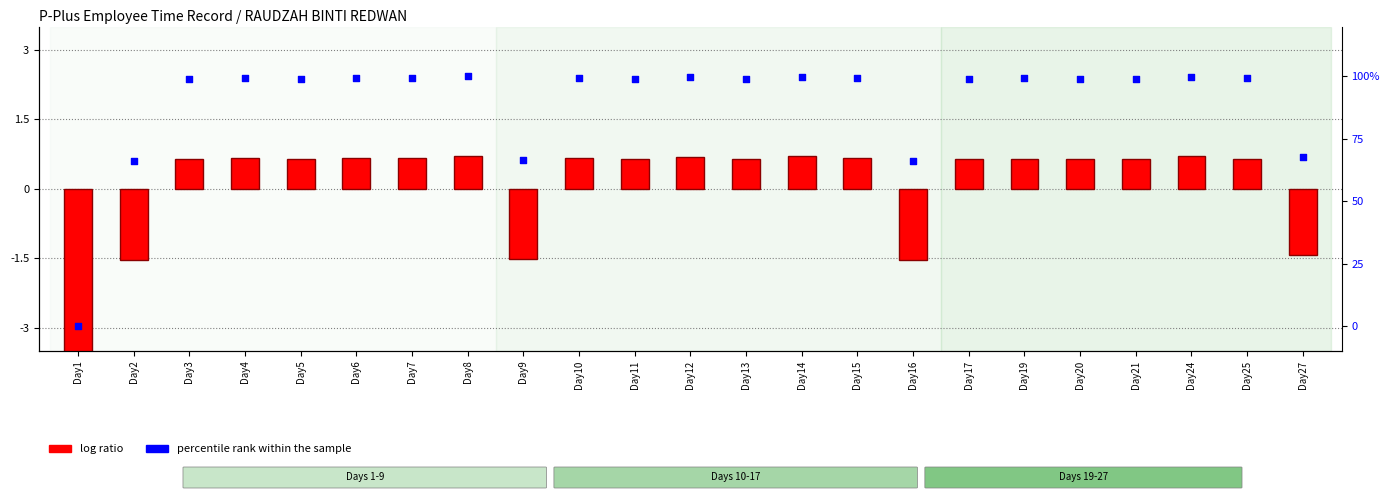

Which series has the largest total across all categories?

percentile rank within the sample